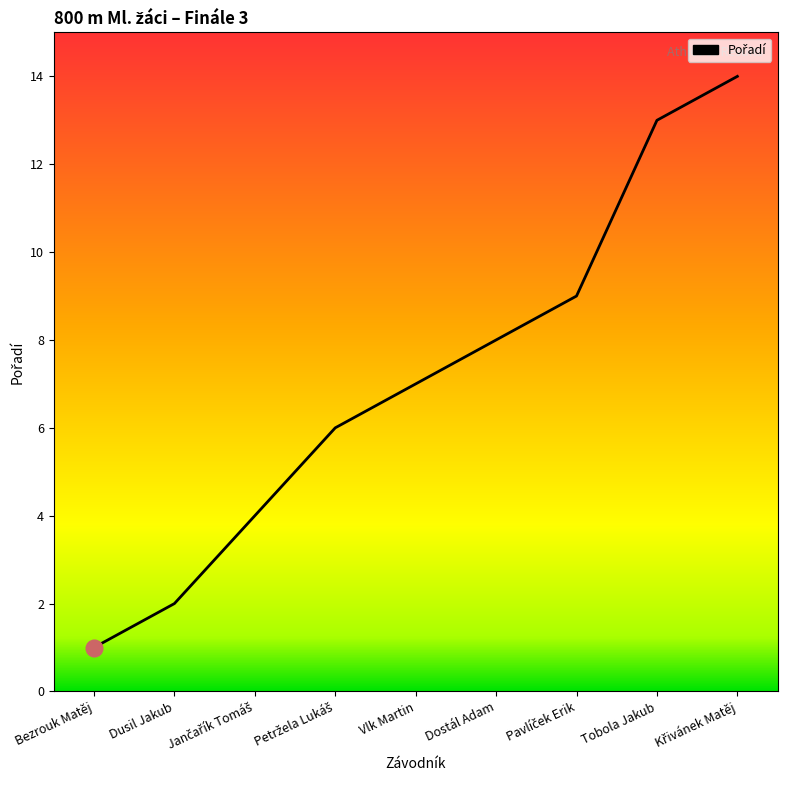

What position from the left is Dusil Jakub?

2